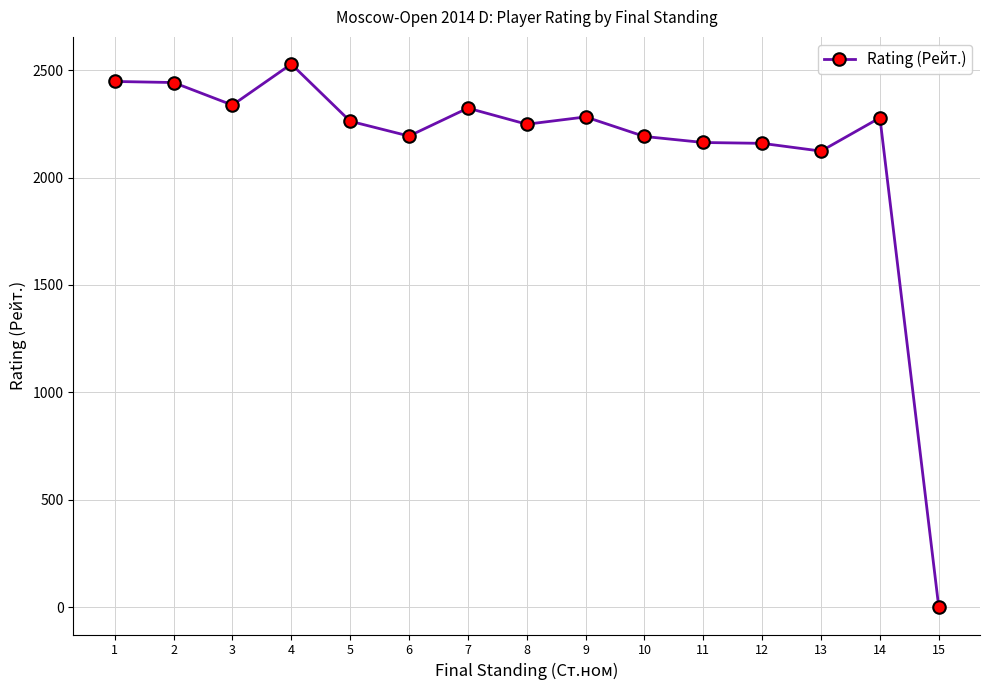

Where is the first local minimum?

3